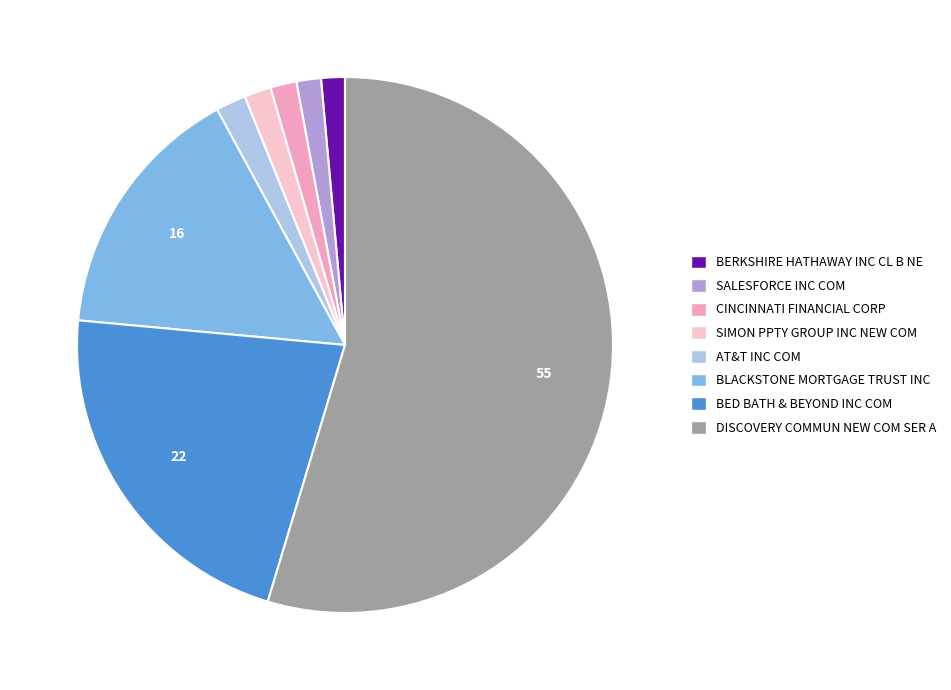

Between BED BATH & BEYOND INC COM and BERKSHIRE HATHAWAY INC CL B NE, which is larger?

BED BATH & BEYOND INC COM